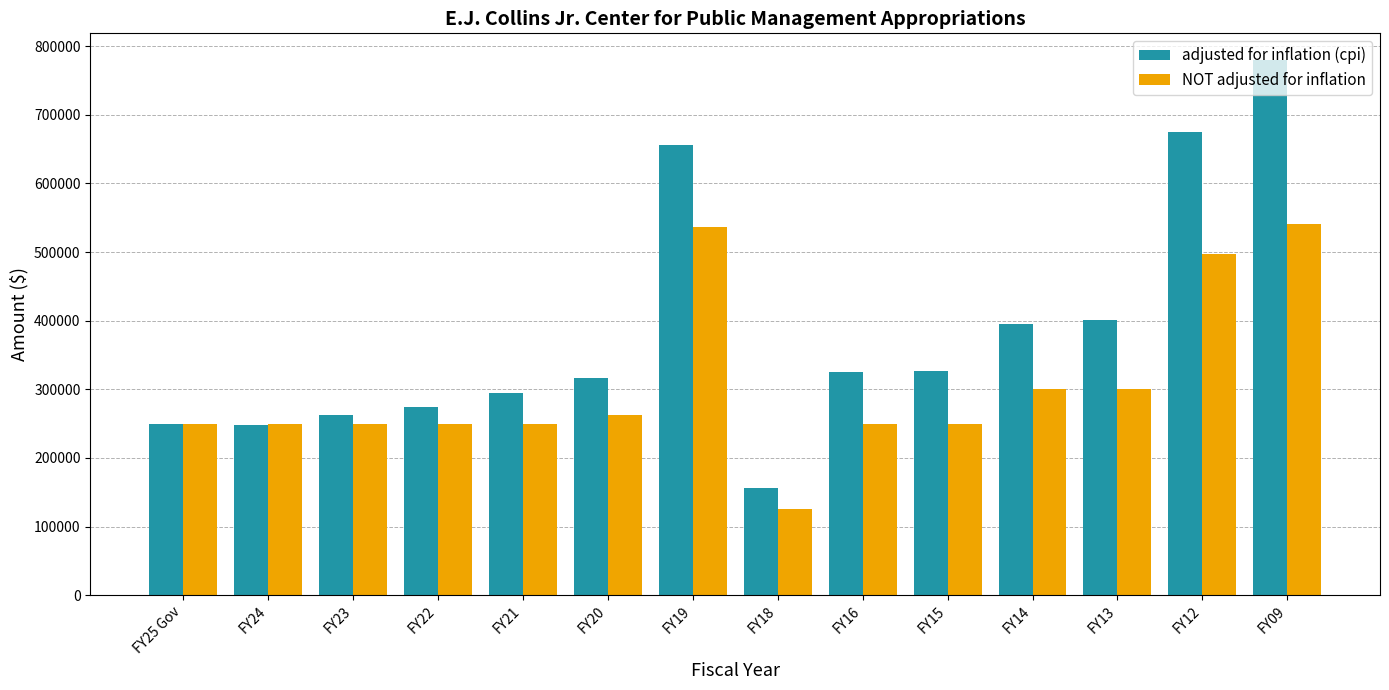

How many values in the NOT adjusted for inflation series are below 250000?

1